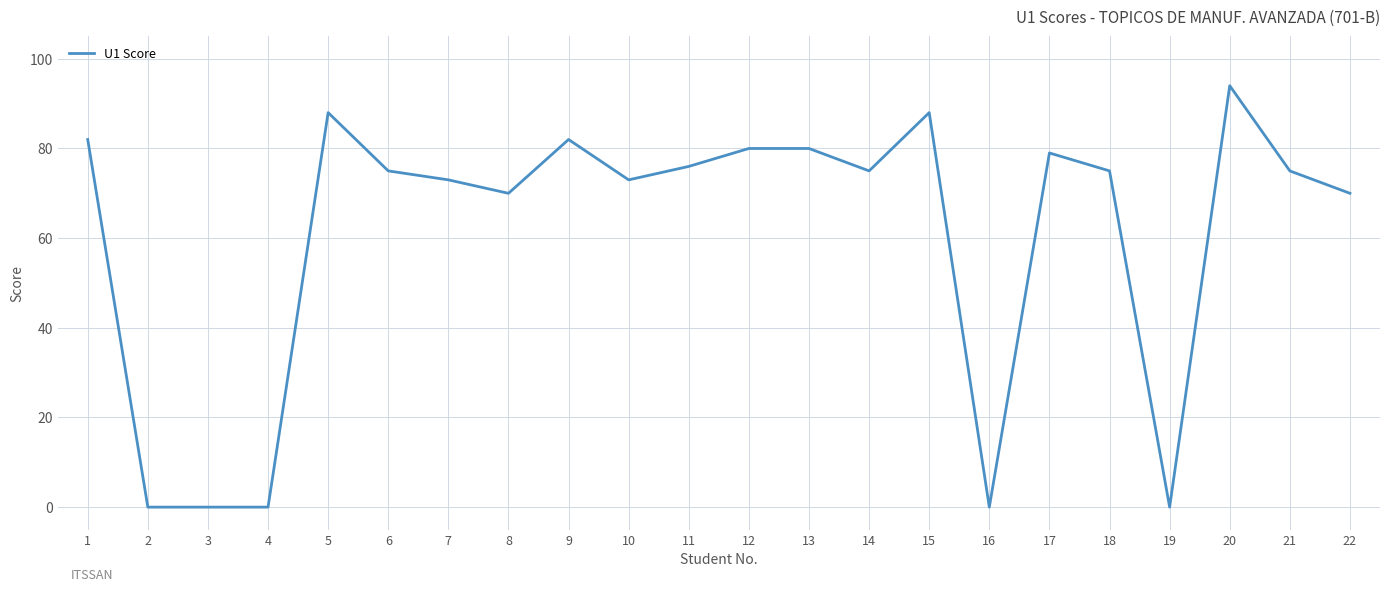

What is the greatest value displayed?

94